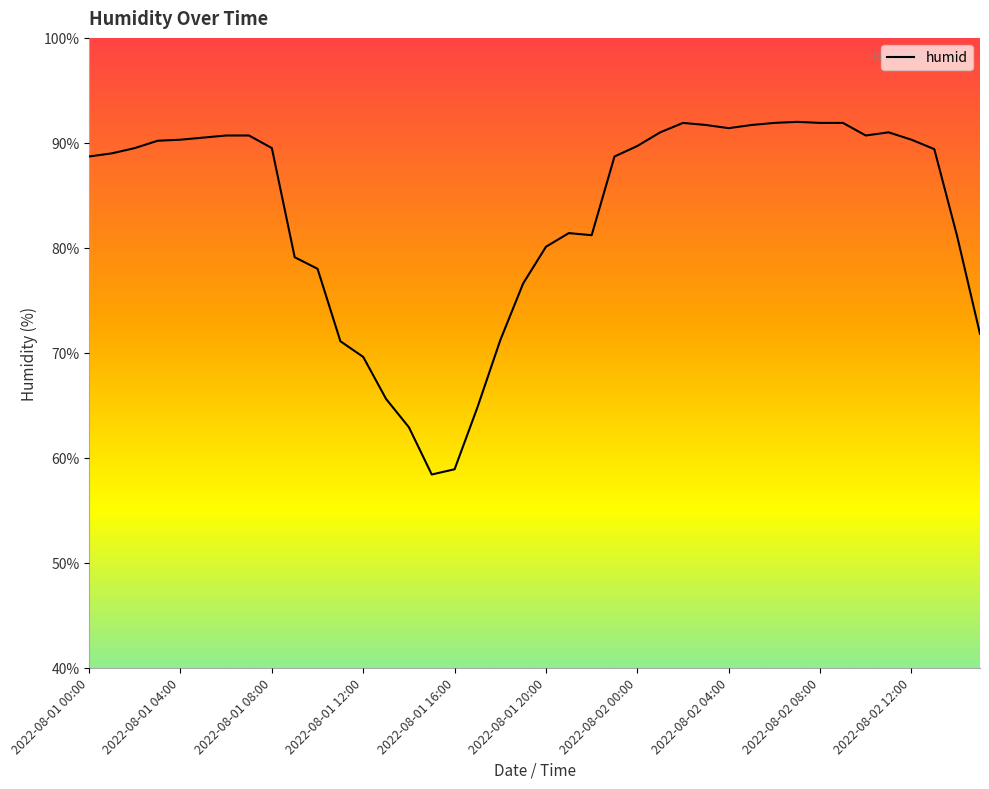

What is the minimum value shown in the chart?

58.4